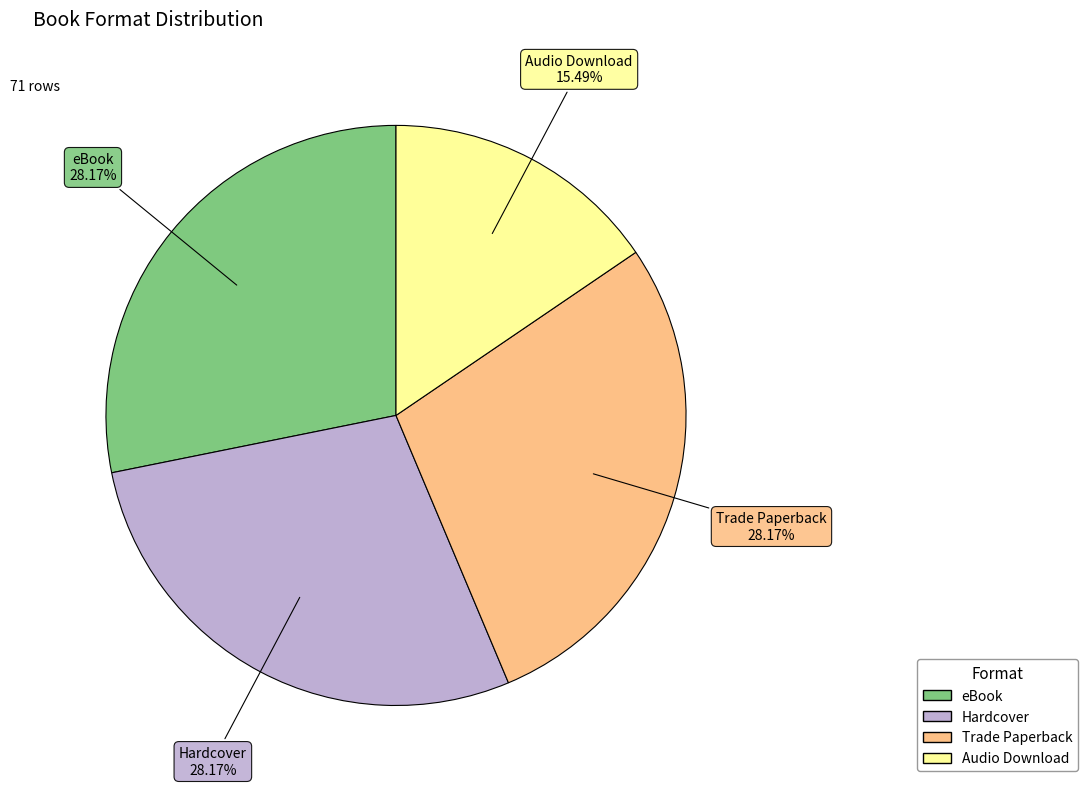

Is it true that eBook is 34% of the pie?

False